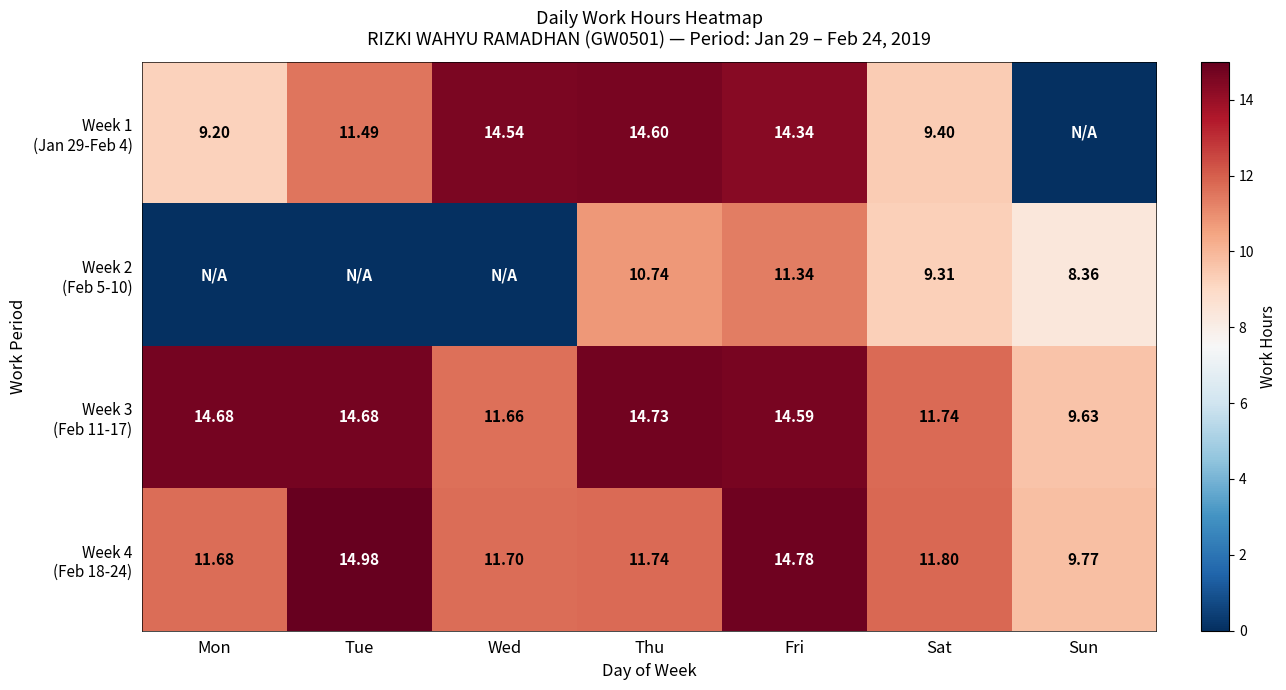

List the labels in order of Week 1 (Jan 29-Feb 4) value, largest first.

Thu, Wed, Fri, Tue, Sat, Mon, Sun